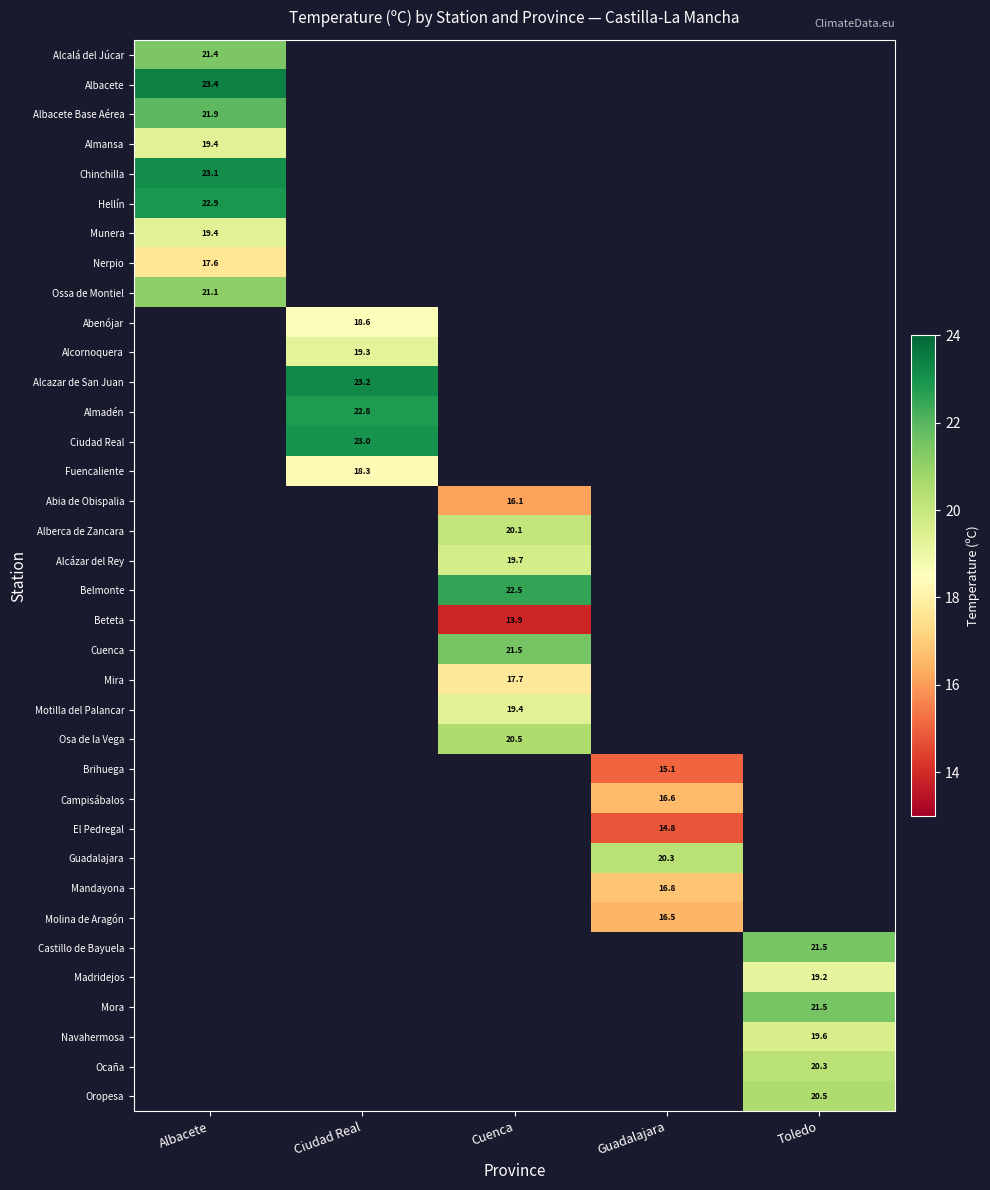

The value of Navahermosa at Toledo is 19.6. True or false?

True